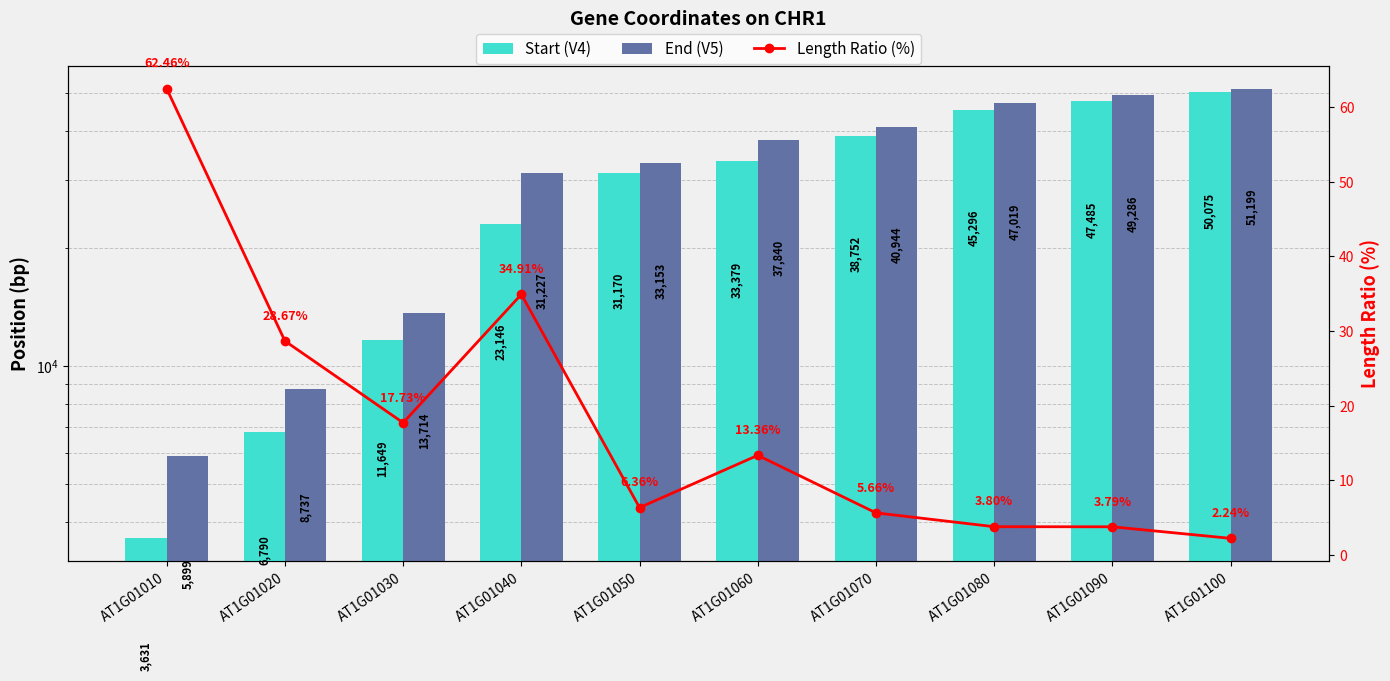

Read the Start (V4) value at AT1G01070.

38752.0